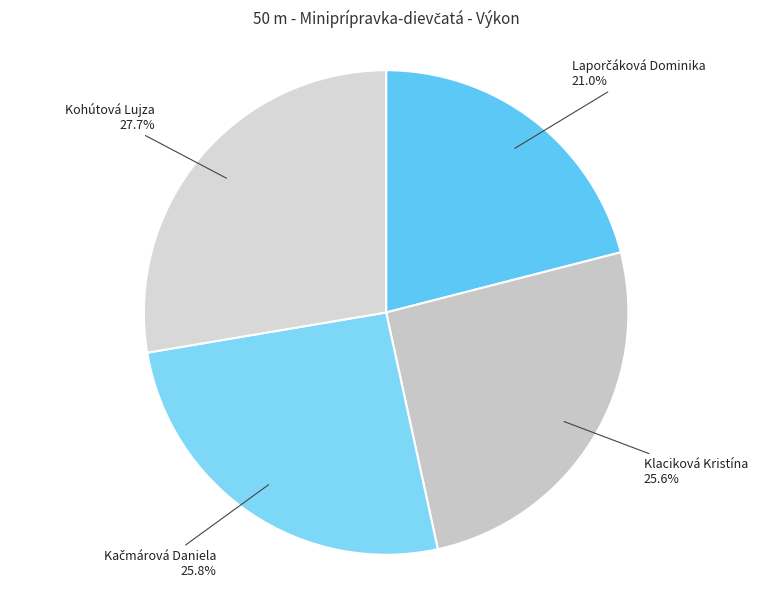

What is the largest slice in the pie chart?

Kohútová Lujza